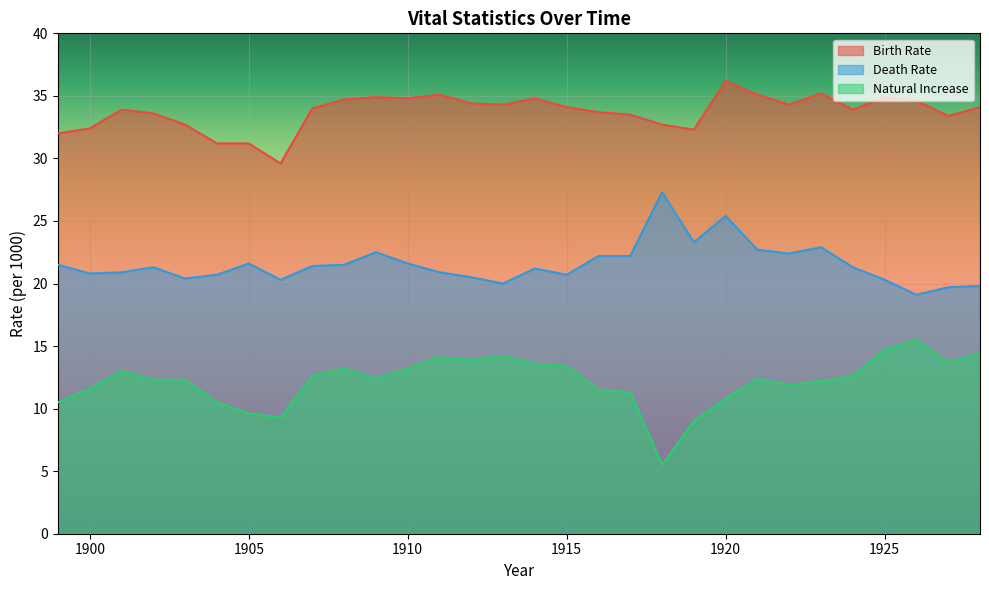

True or false: Natural Increase and Death Rate intersect in this chart.

False